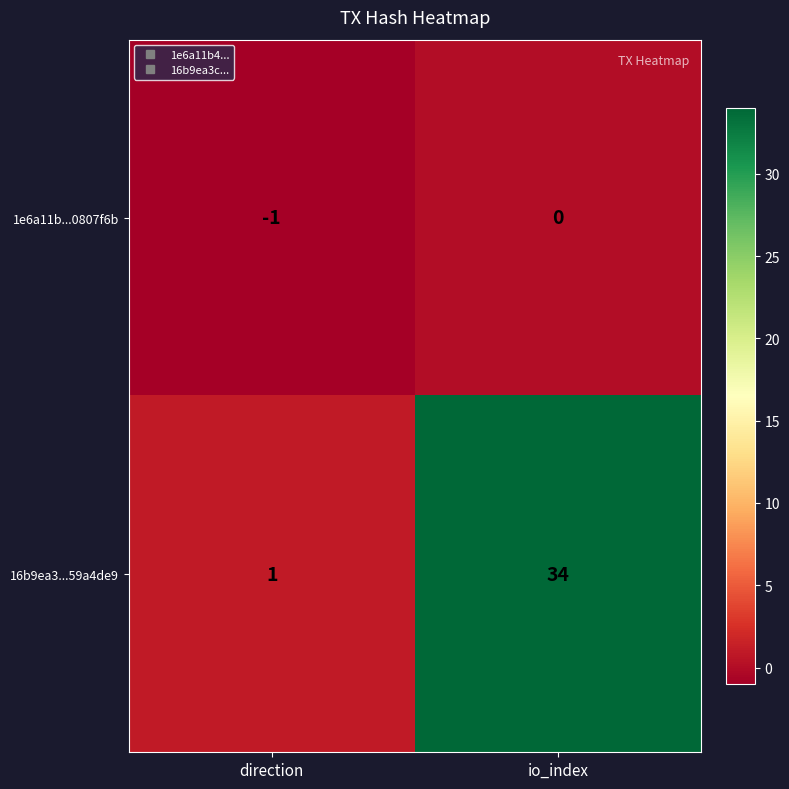

How many series are shown in this chart?

2